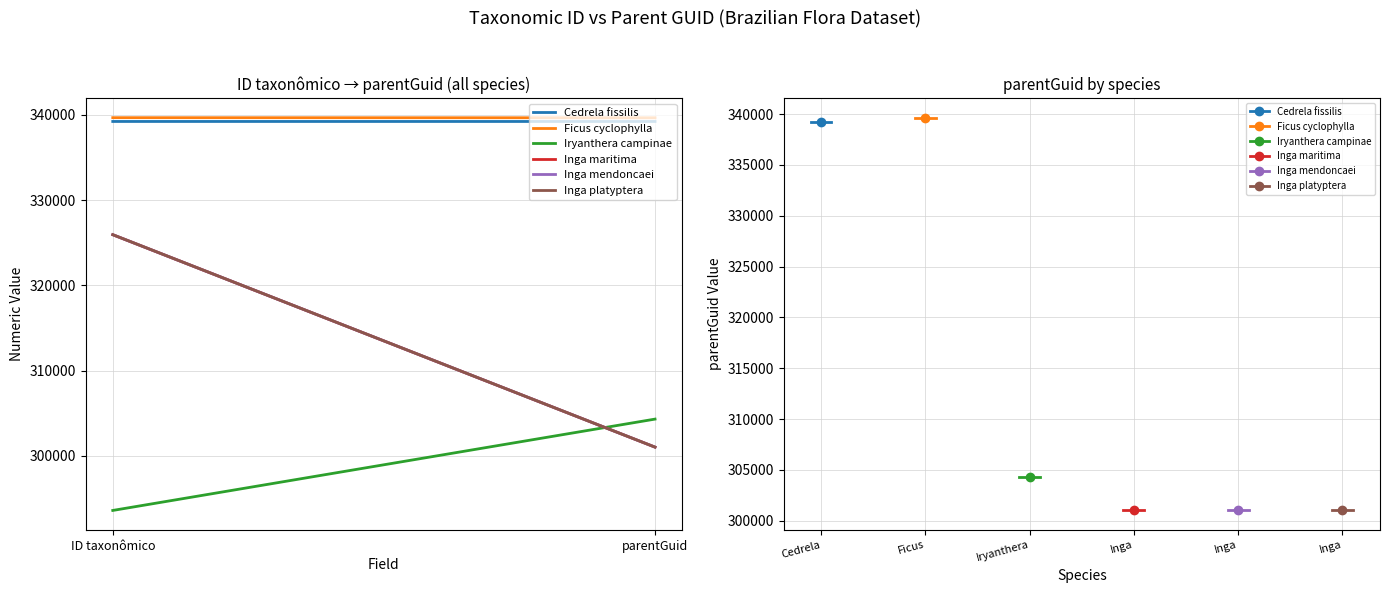

What is the difference between the maximum and minimum values in the Iryanthera campinae series?

10716